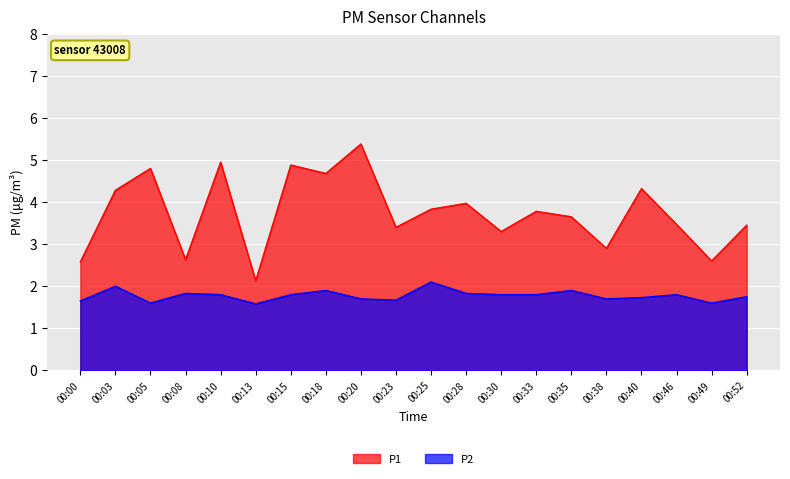

Rank the categories by P1 value from lowest to highest.

00:13, 00:00, 00:49, 00:08, 00:38, 00:30, 00:23, 00:52, 00:46, 00:35, 00:33, 00:25, 00:28, 00:03, 00:40, 00:18, 00:05, 00:15, 00:10, 00:20